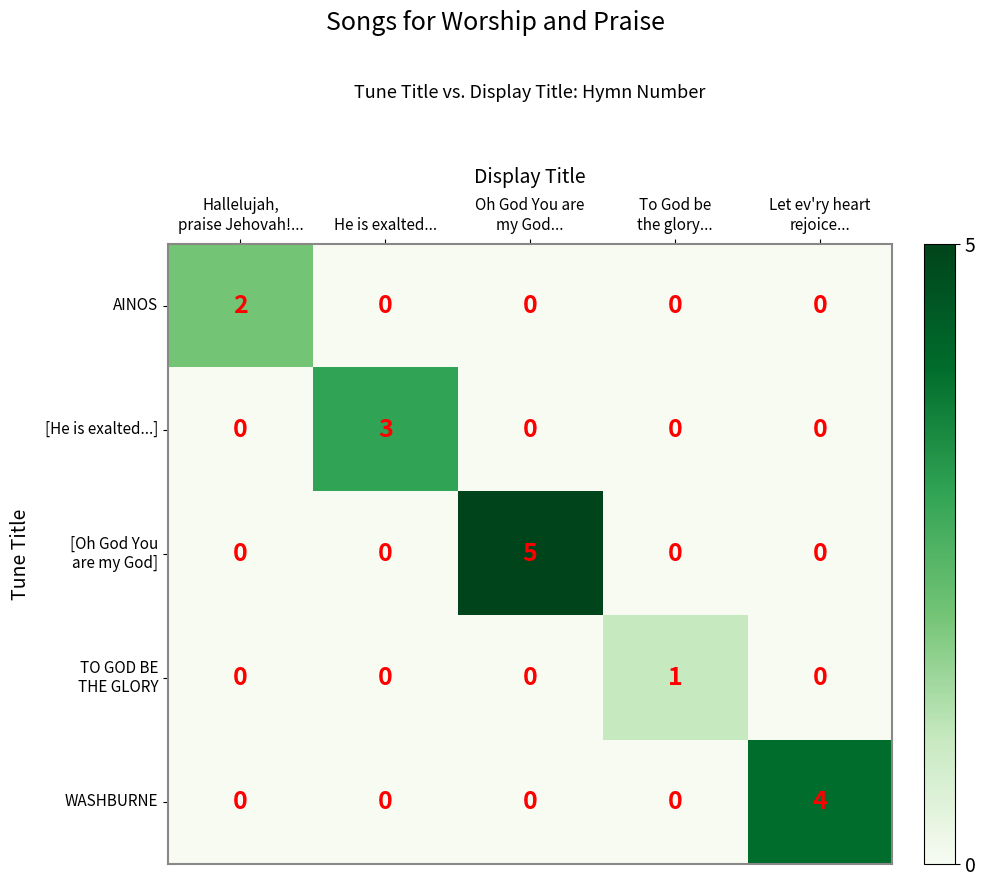

What is the sum of all WASHBURNE values?

4